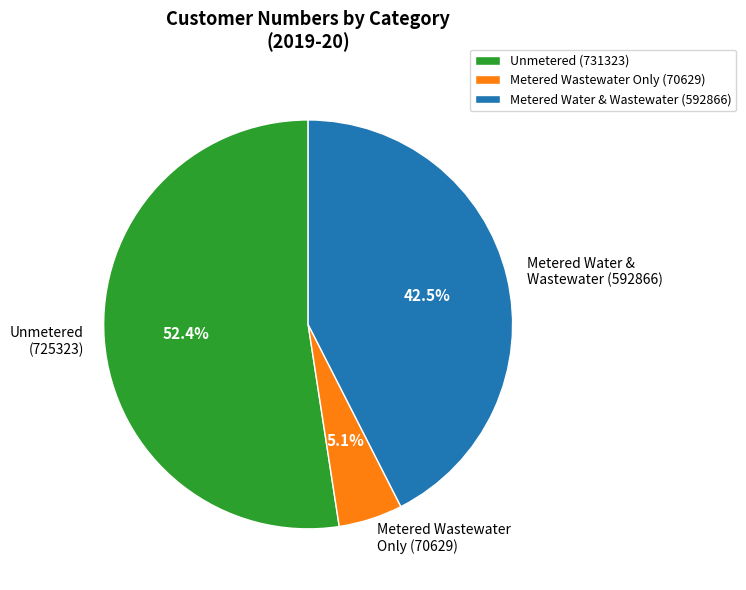

What is the total percentage of Metered Wastewater Only (70629) and Unmetered (725323)?

57.5%